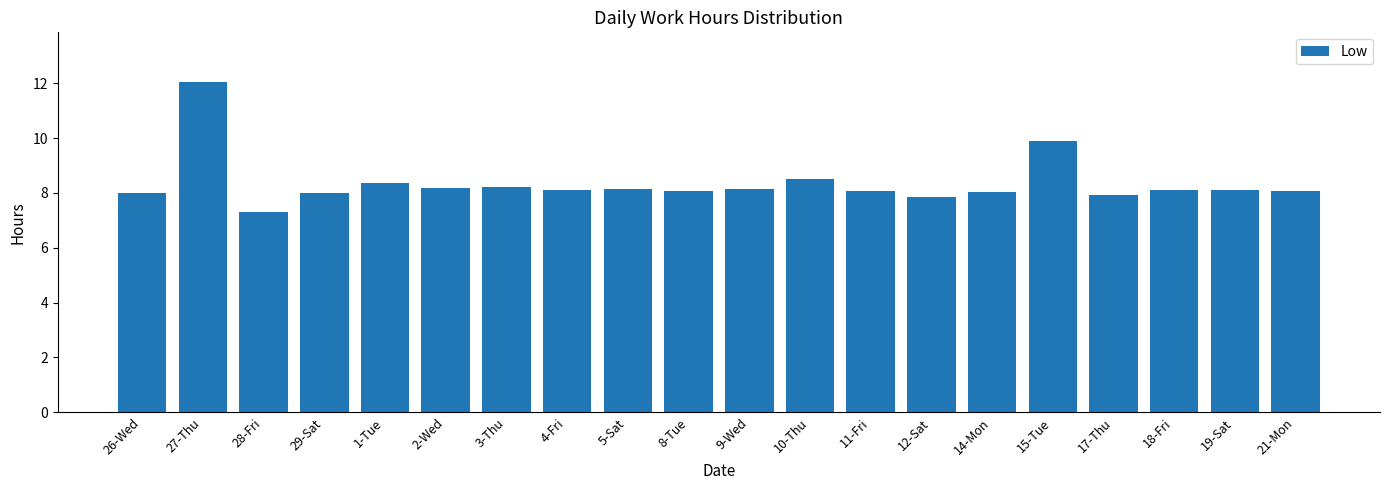

Approximately how many times larger is the value at 28-Fri compared to 21-Mon?

0.9